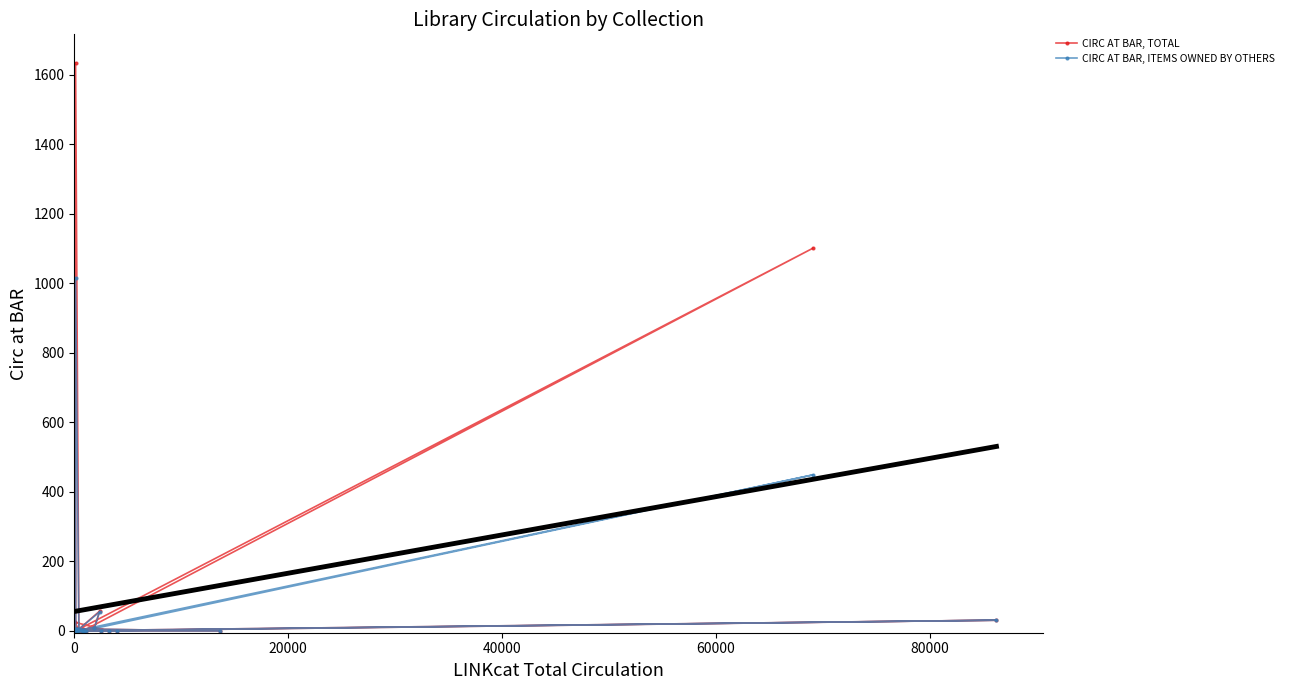

What is the difference between the maximum and minimum values in the CIRC AT BAR, ITEMS OWNED BY OTHERS series?

1015